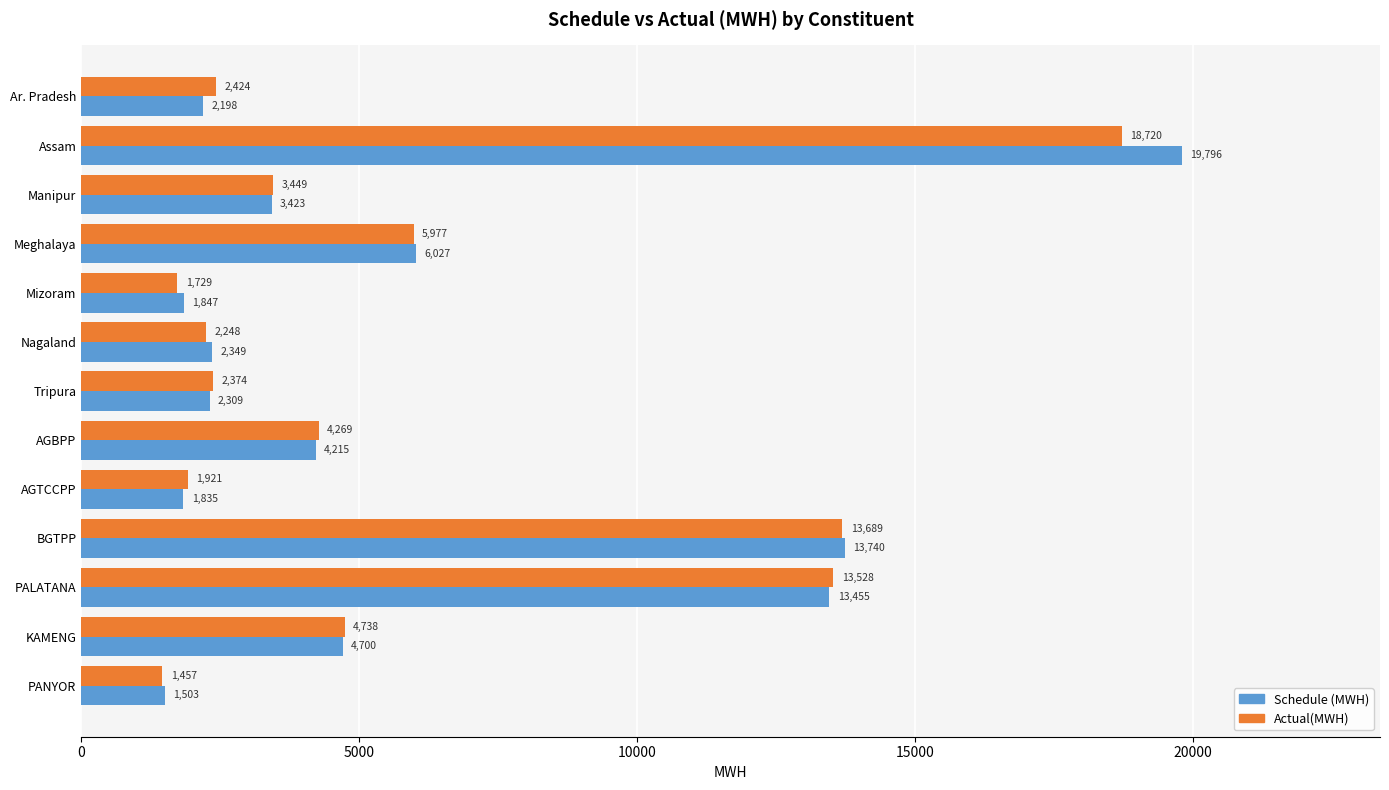

What are all the series names shown in the legend?

Schedule (MWH), Actual(MWH)